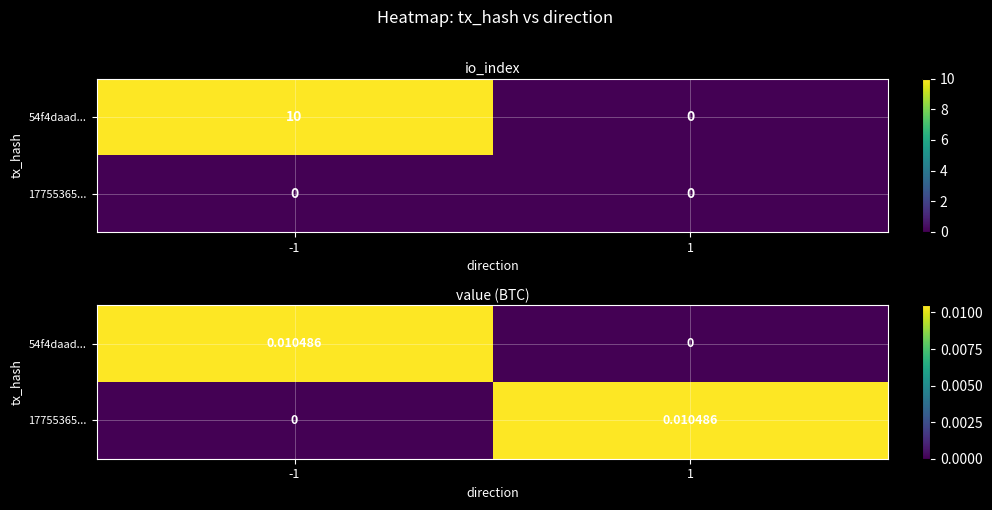

List the series in order of their peak value, highest first.

54f4daad..., 17755365...